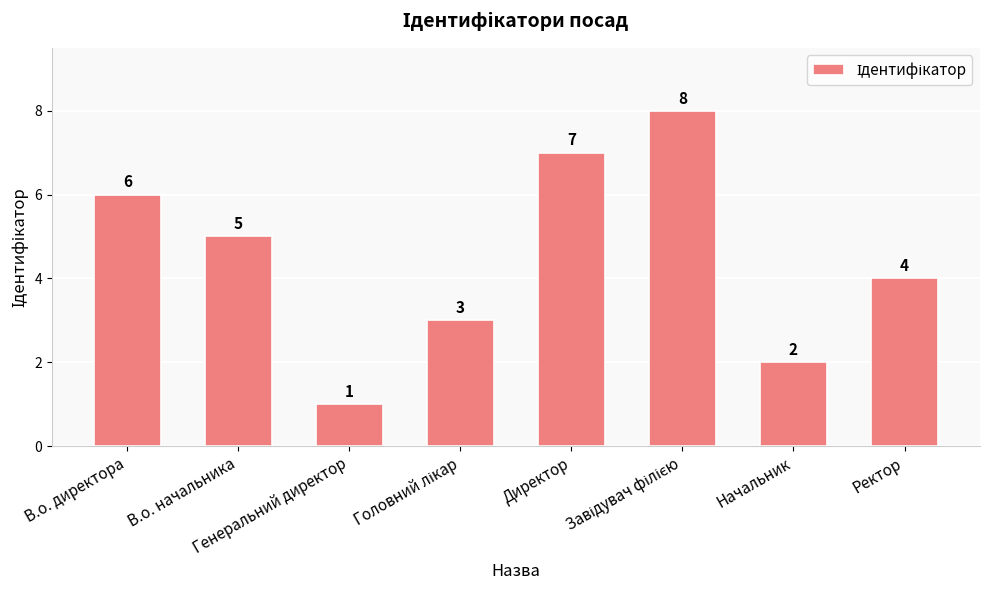

What is the value of the 1st bar from the left?

6